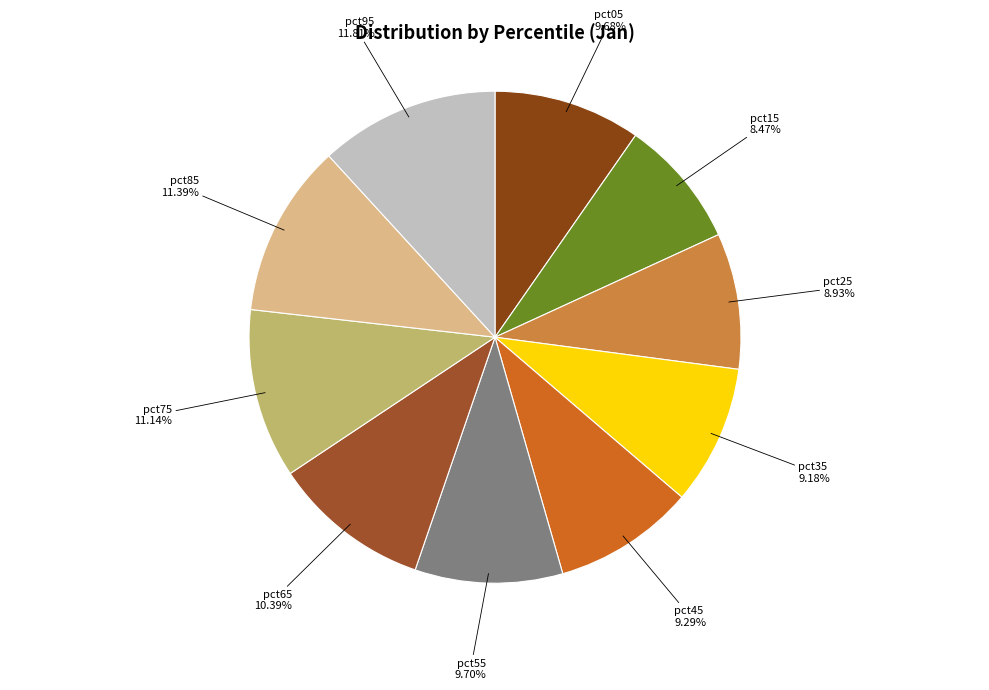

The pct25 slice represents 9% of the pie. True or false?

True